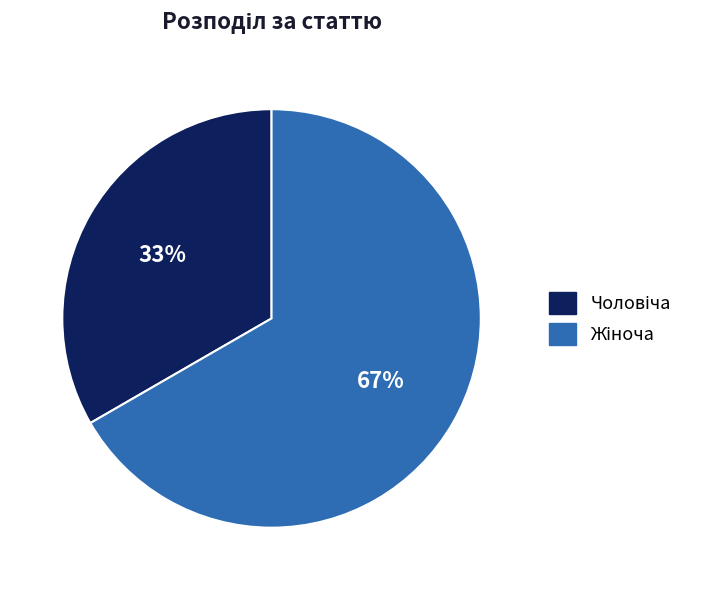

To the nearest percent, what is the average slice percentage?

50%